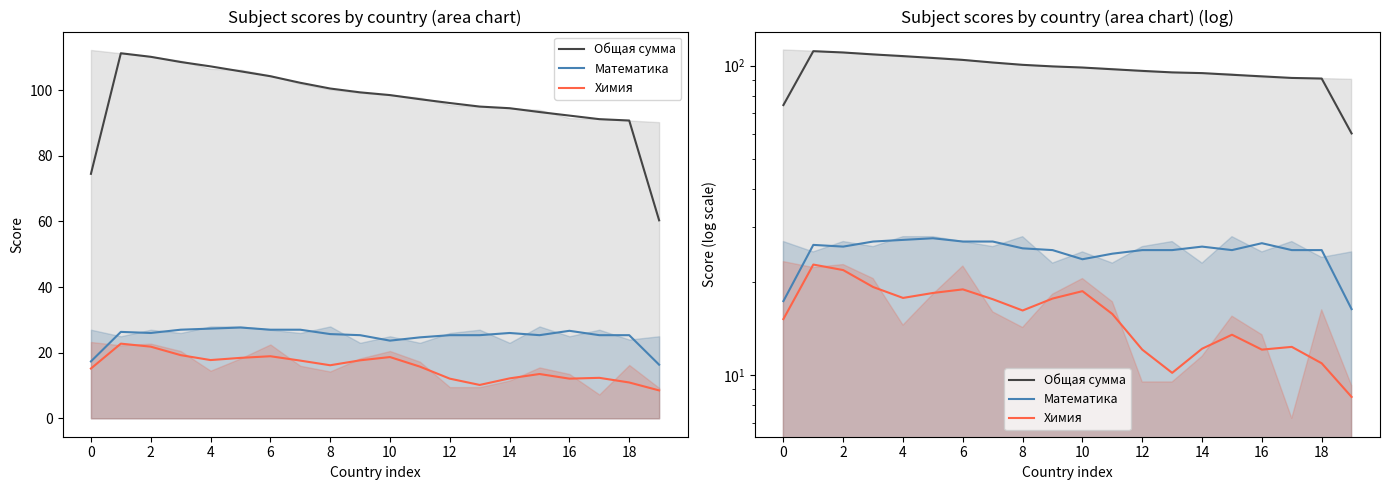

True or false: Математика and Общая сумма cross at least once.

False